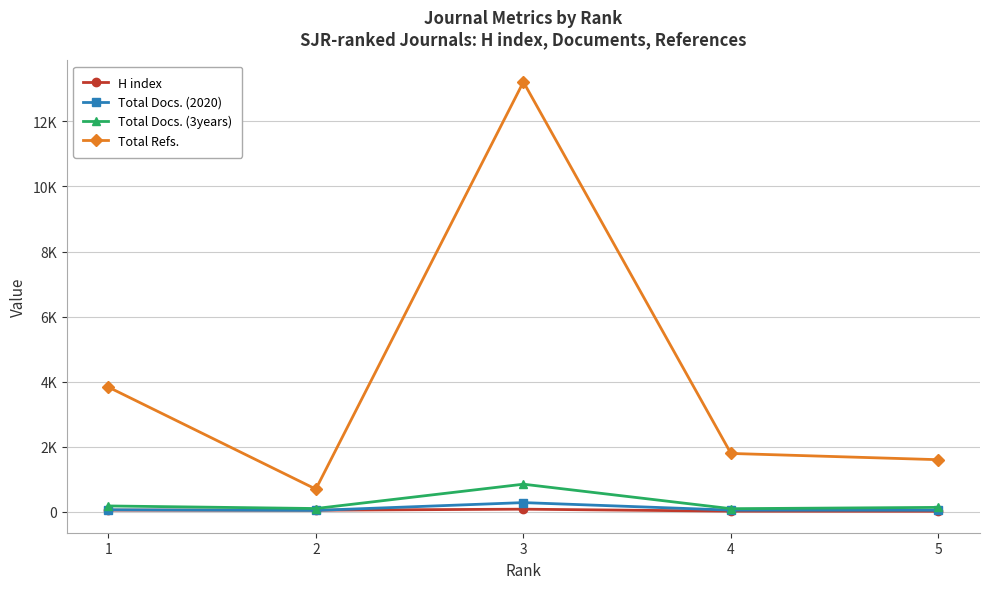

Is this an area chart (filled region under the line)?

No